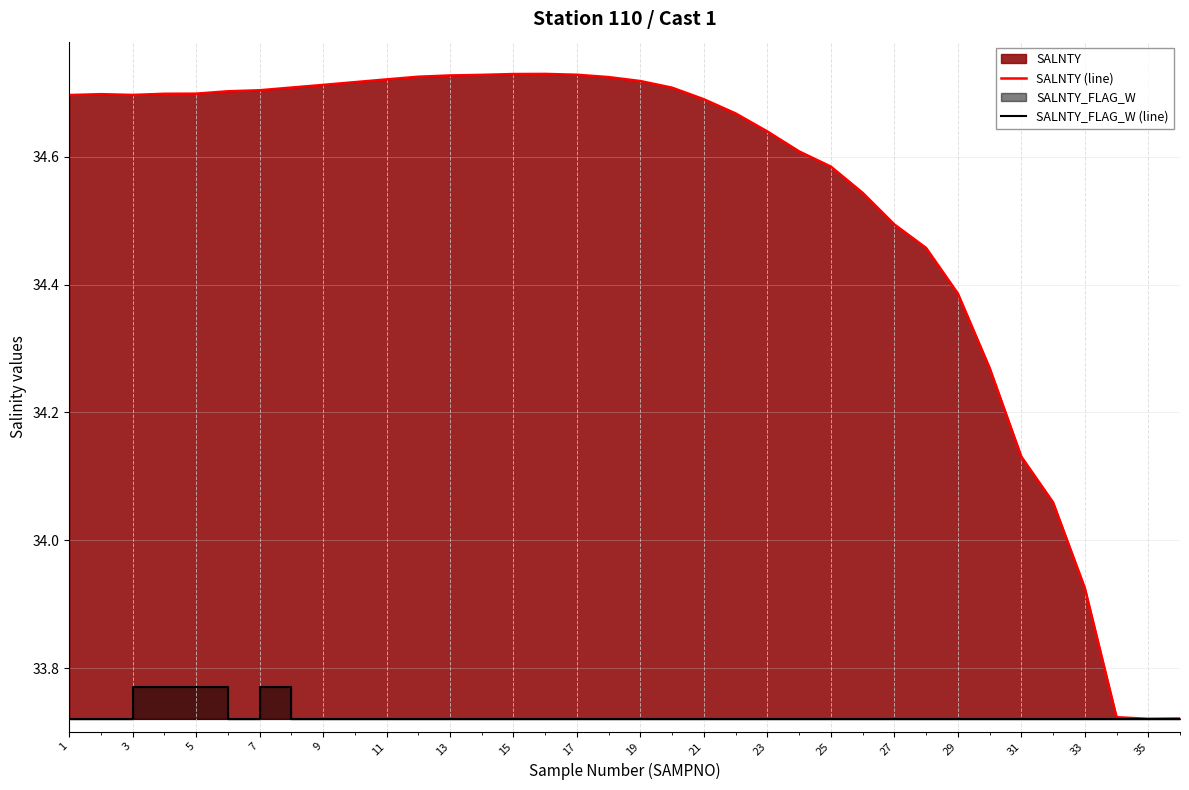

The value of SALNTY (line) at 15 is 47.9. True or false?

False